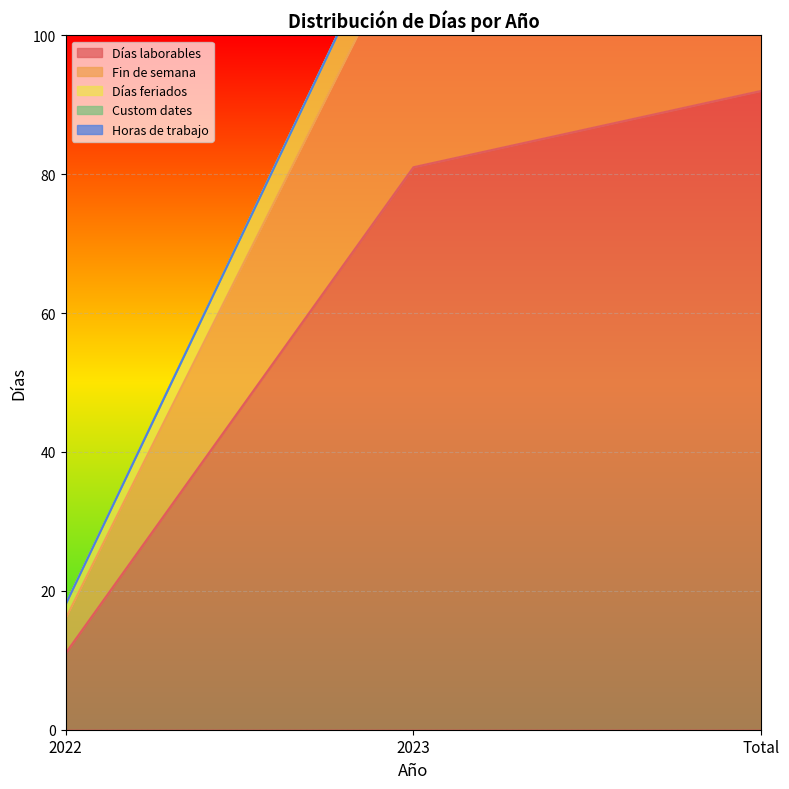

Does the chart display data point markers on the line(s)?

No